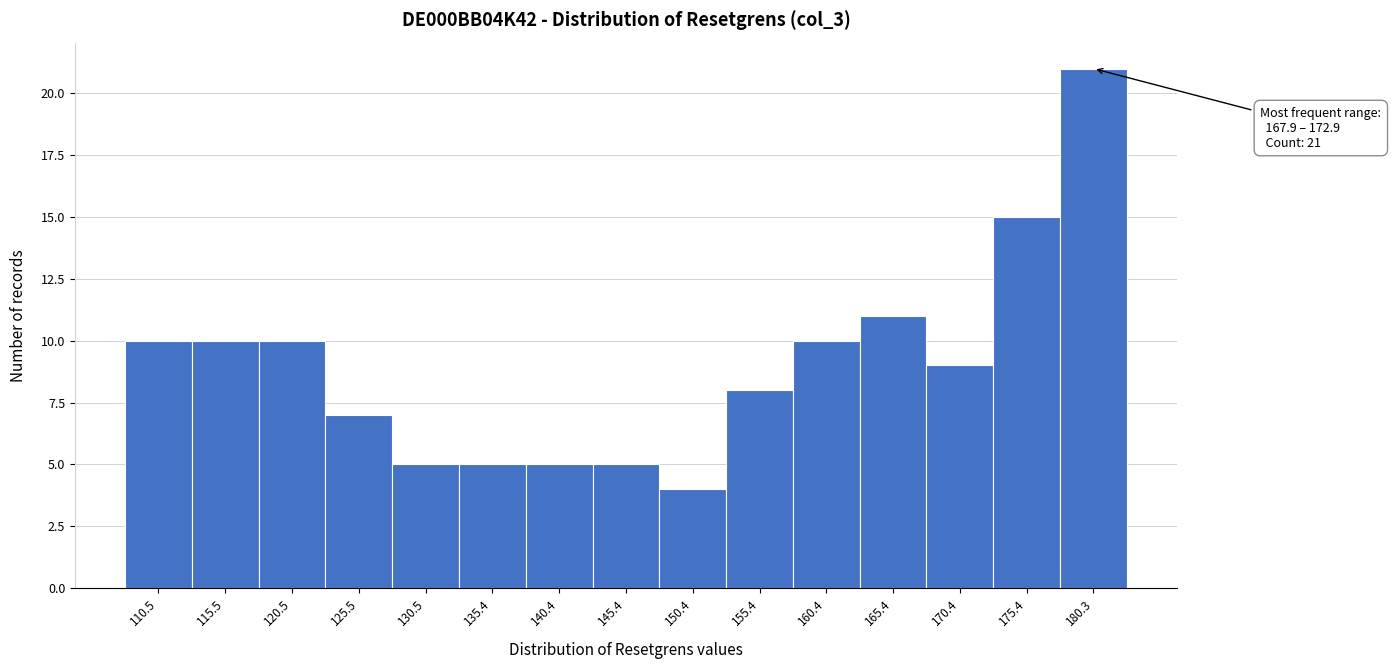

Over which range of the x-axis is the bar tallest?

178 to 183